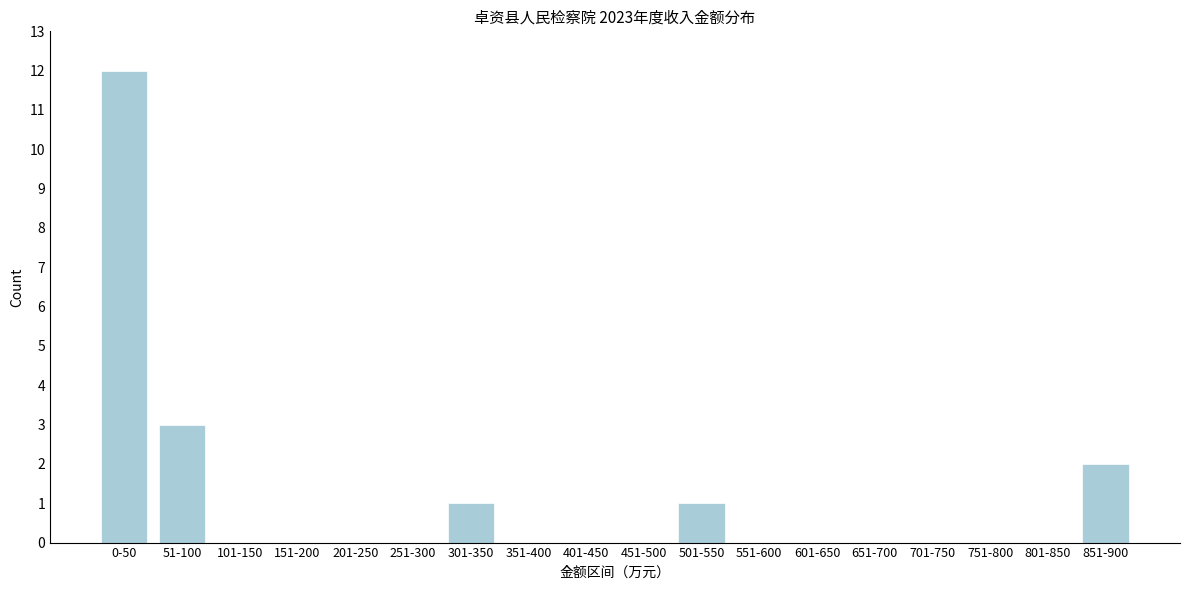

Reading left to right, list all the values displayed in this chart.

0-50=12	51-100=3	101-150=0	151-200=0	201-250=0	251-300=0	301-350=1	351-400=0	401-450=0	451-500=0	501-550=1	551-600=0	601-650=0	651-700=0	701-750=0	751-800=0	801-850=0	851-900=2